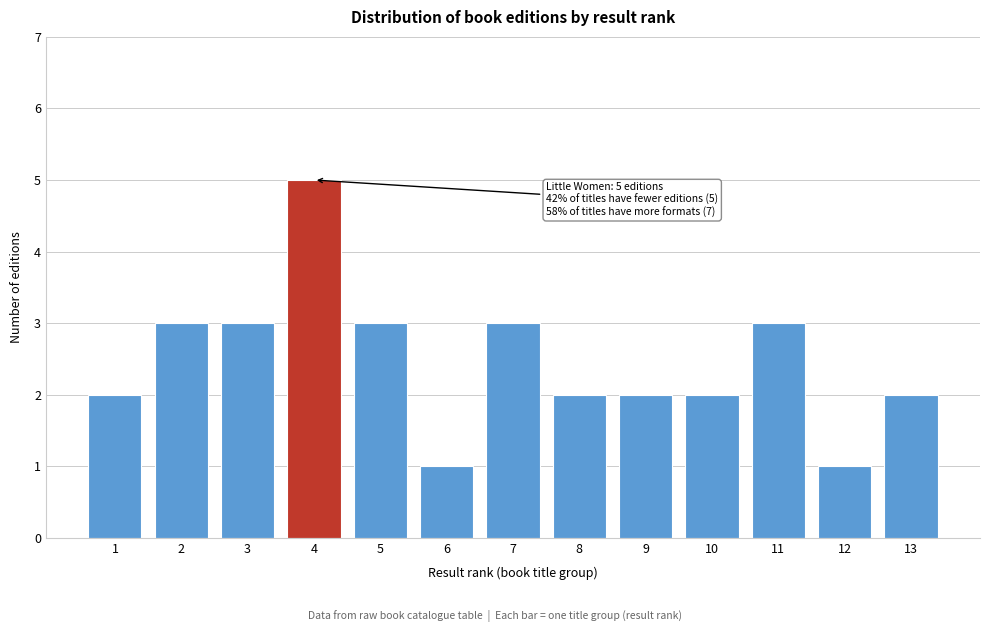

Reading left to right, transcribe all the data shown in this chart.

1=2	2=3	3=3	4=5	5=3	6=1	7=3	8=2	9=2	10=2	11=3	12=1	13=2